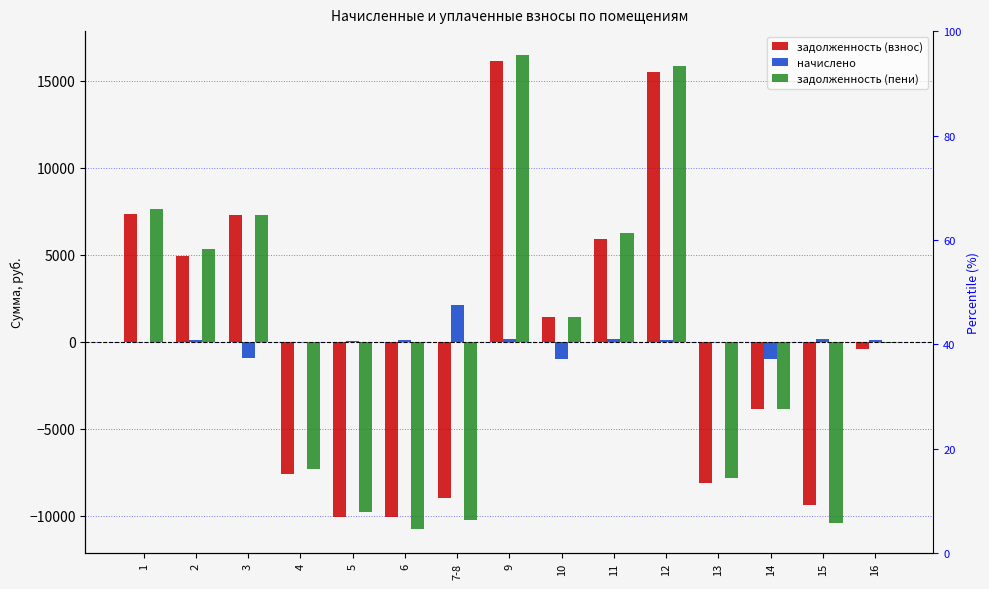

What is the total value across all series at 15?

-19667.3